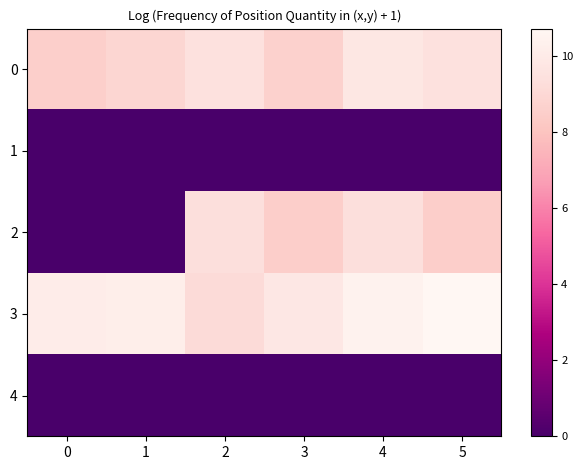

At 3, list the series in order from largest to smallest.

3, 0, 2, 1, 4